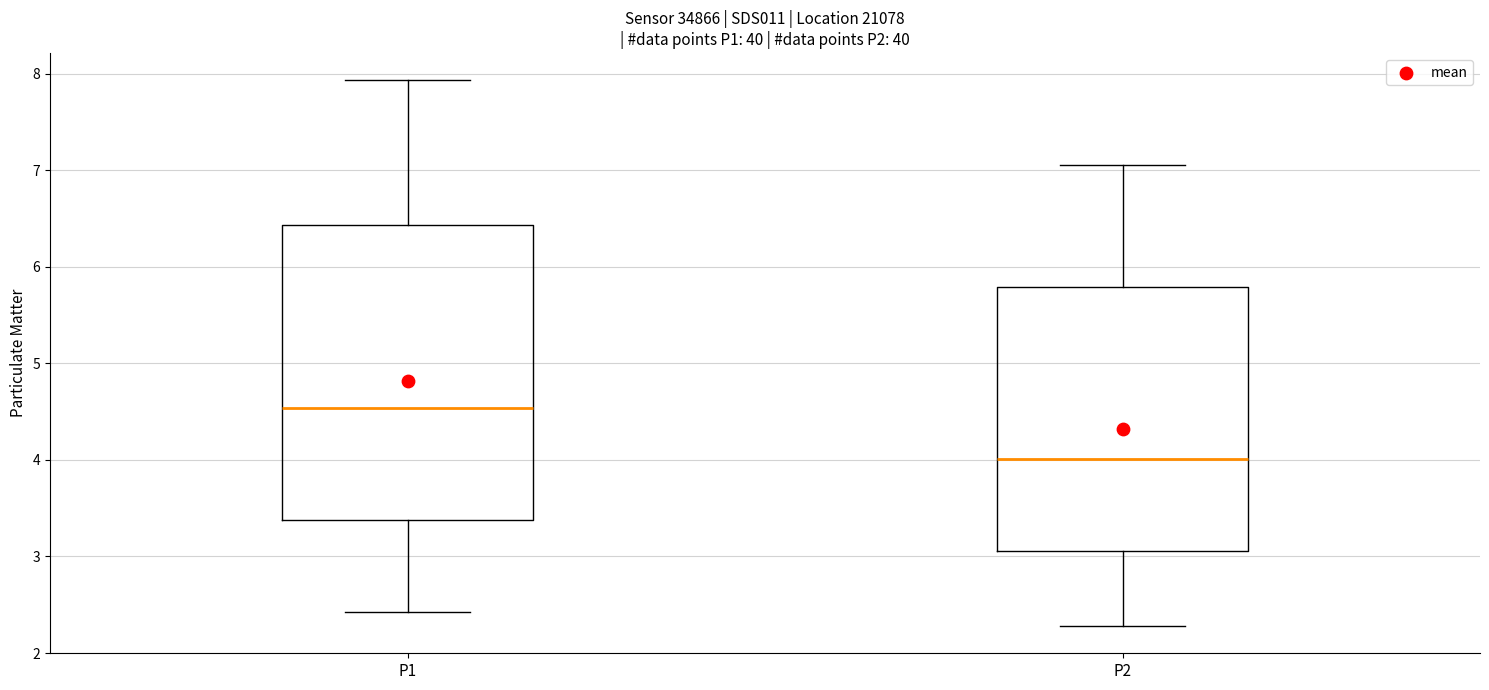

Reading left to right, read every box against the y-axis: the position of its median line, the range the box covers, and the ends of its whiskers. The values are not printed on the chart, so give them approximately, as read against the axis.

P1: median 4.5, box 3.4 to 6.4, whiskers 2.4 to 7.9
P2: median 4.0, box 3.1 to 5.8, whiskers 2.3 to 7.1